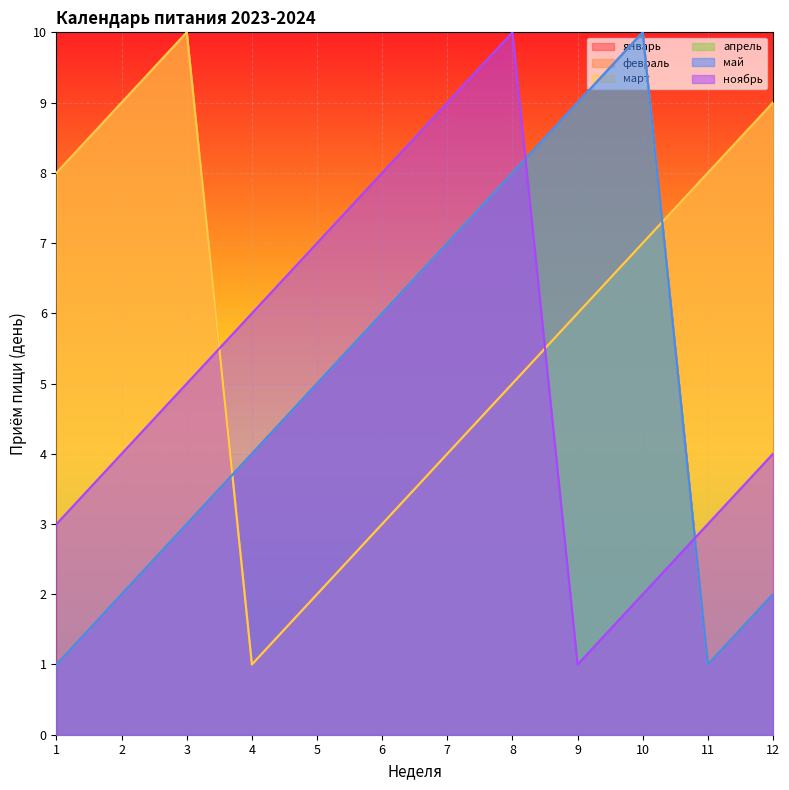

Reading left to right, list all the values displayed in this chart.

январь: 1=1	2=2	3=3	4=4	5=5	6=6	7=7	8=8	9=9	10=10	11=1	12=2
февраль: 1=8	2=9	3=10	4=1	5=2	6=3	7=4	8=5	9=6	10=7	11=8	12=9
март: 1=8	2=9	3=10	4=1	5=2	6=3	7=4	8=5	9=6	10=7	11=8	12=9
апрель: 1=1	2=2	3=3	4=4	5=5	6=6	7=7	8=8	9=9	10=10	11=1	12=2
май: 1=1	2=2	3=3	4=4	5=5	6=6	7=7	8=8	9=9	10=10	11=1	12=2
ноябрь: 1=3	2=4	3=5	4=6	5=7	6=8	7=9	8=10	9=1	10=2	11=3	12=4